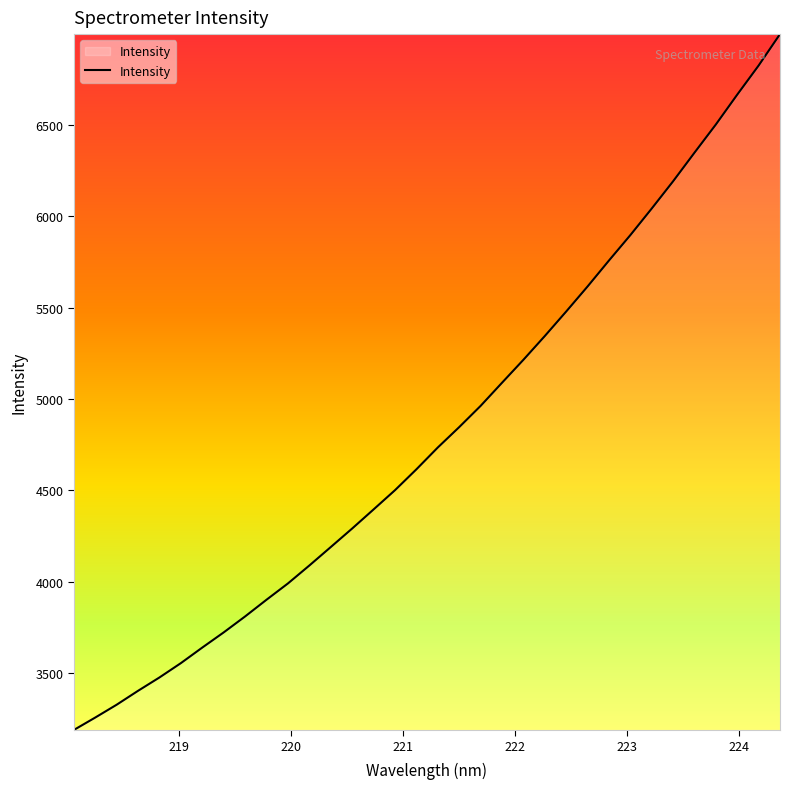

What is the difference between the maximum and minimum values?

3805.6